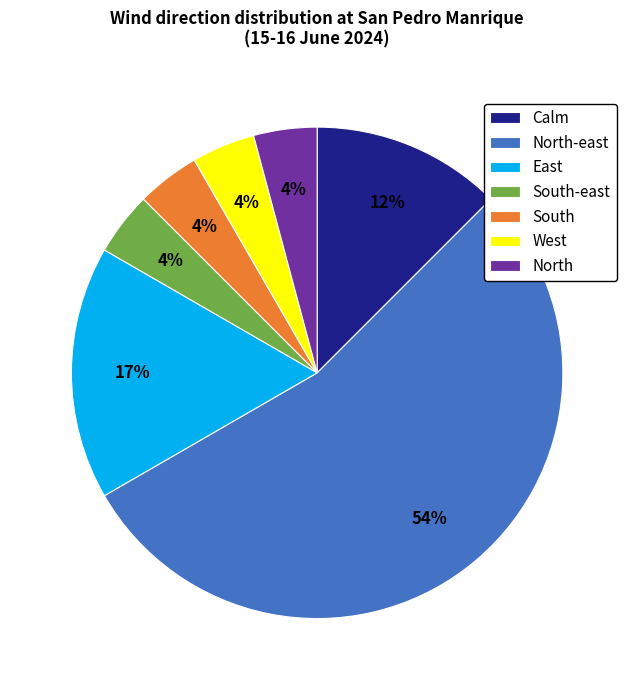

To the nearest percent, what is the combined percentage of East and South-east?

21%